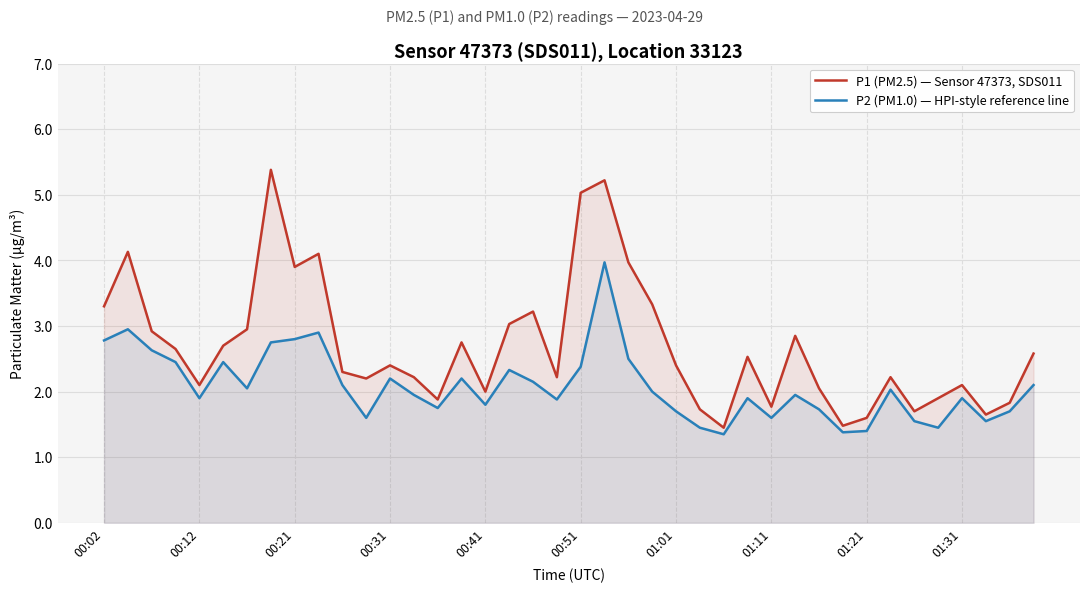

What is the maximum value for P1 (PM2.5) — Sensor 47373, SDS011?

5.4